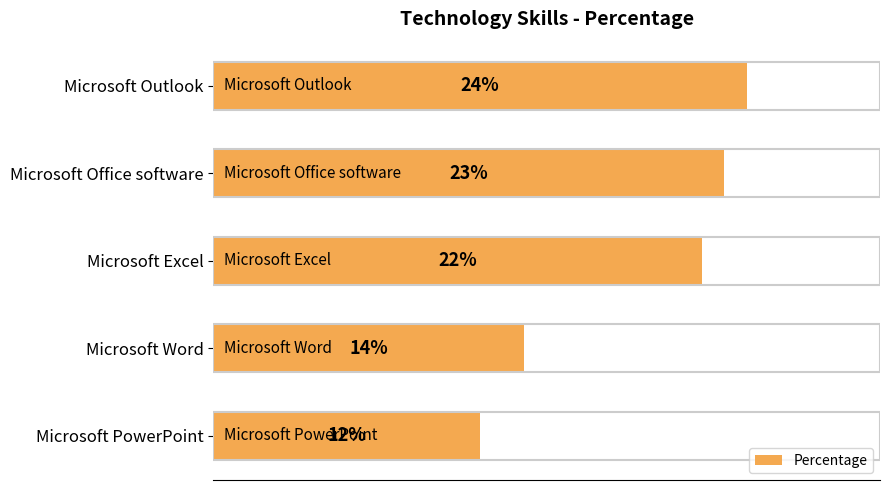

Between Microsoft Excel and Microsoft Outlook, which is larger?

Microsoft Outlook